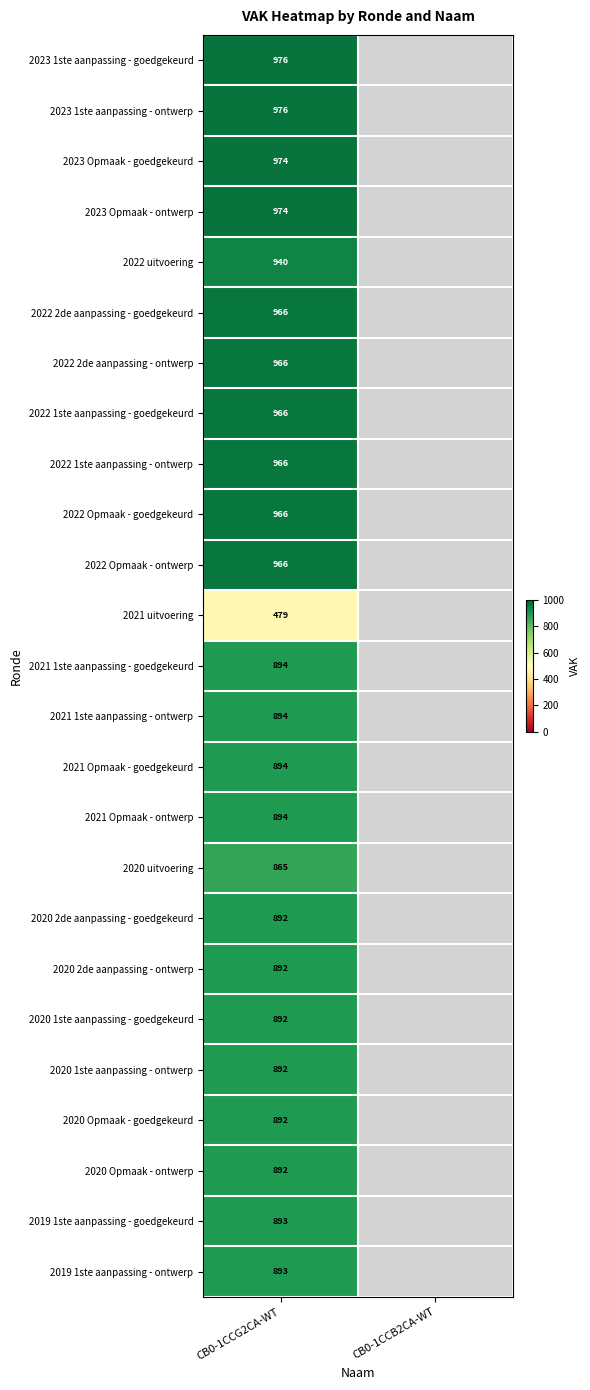

The value of 2021 Opmaak - goedgekeurd at CB0-1CCG2CA-WT is 894. True or false?

True